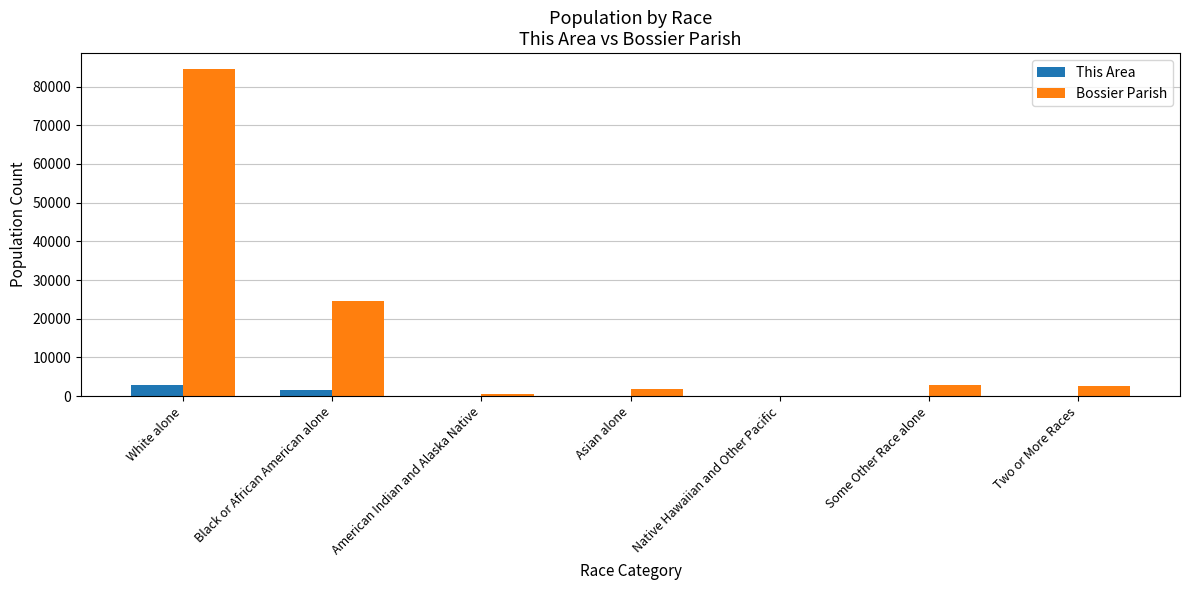

At which label is Bossier Parish closest to 42296?

Black or African American alone